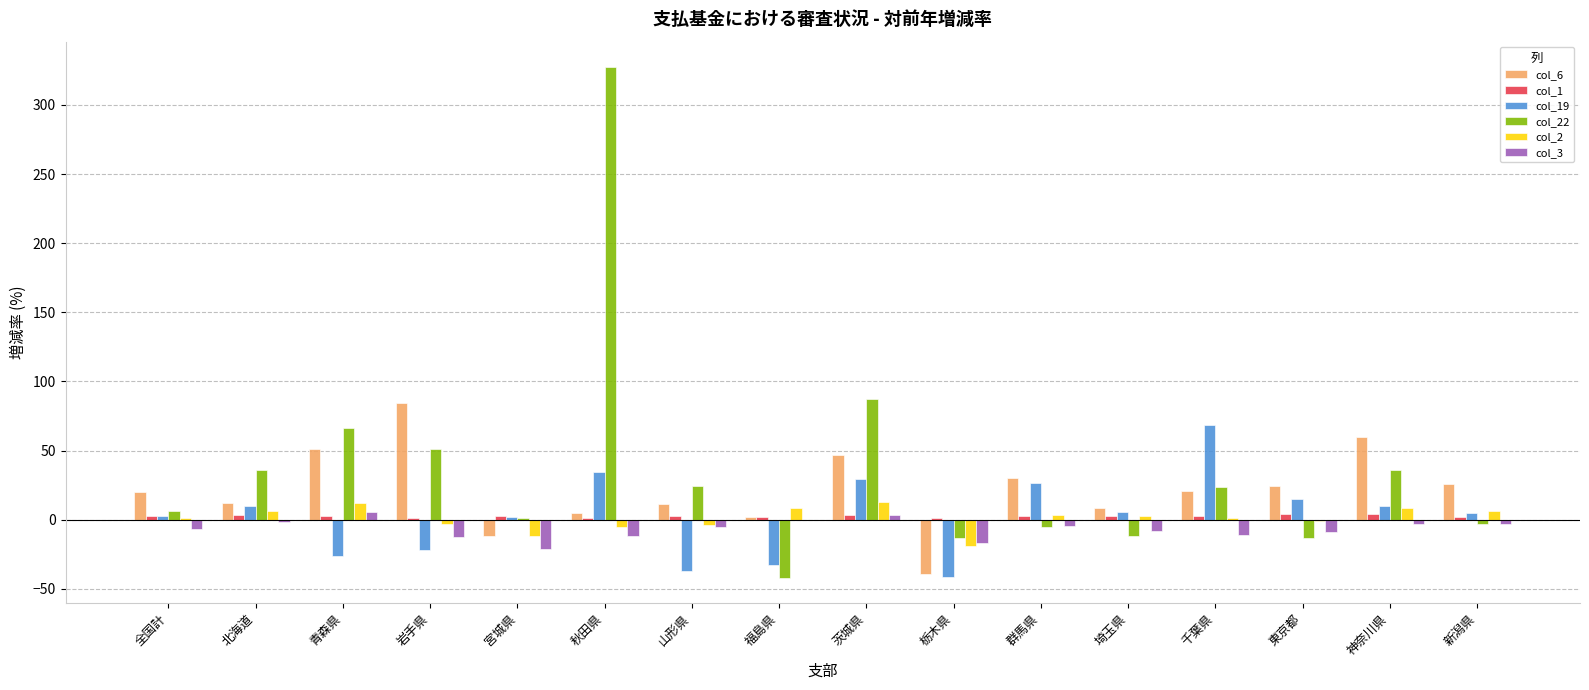

What is the total value across all series at 栃木県?

-127.6